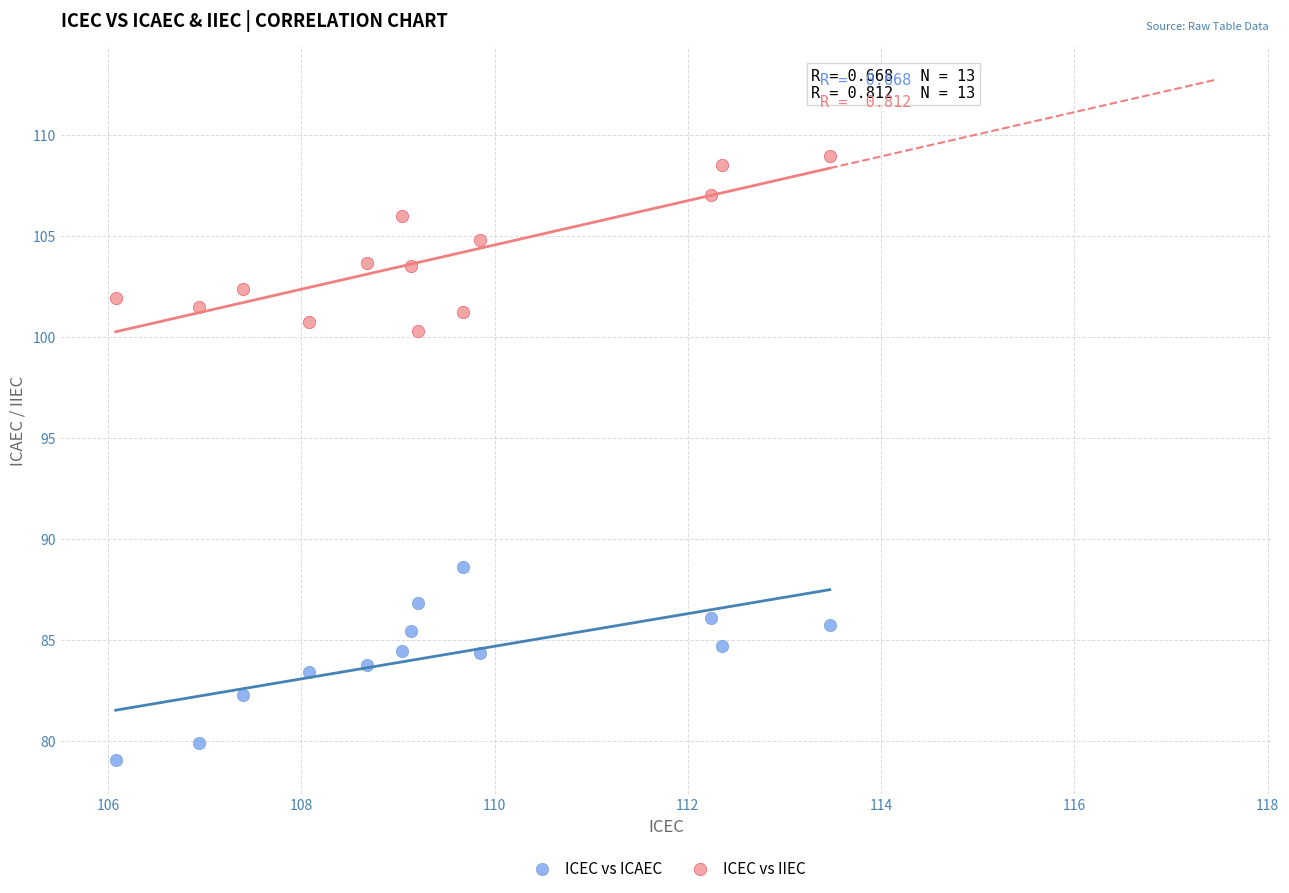

What are all the series names shown in the legend?

ICEC vs ICAEC, ICEC vs IIEC